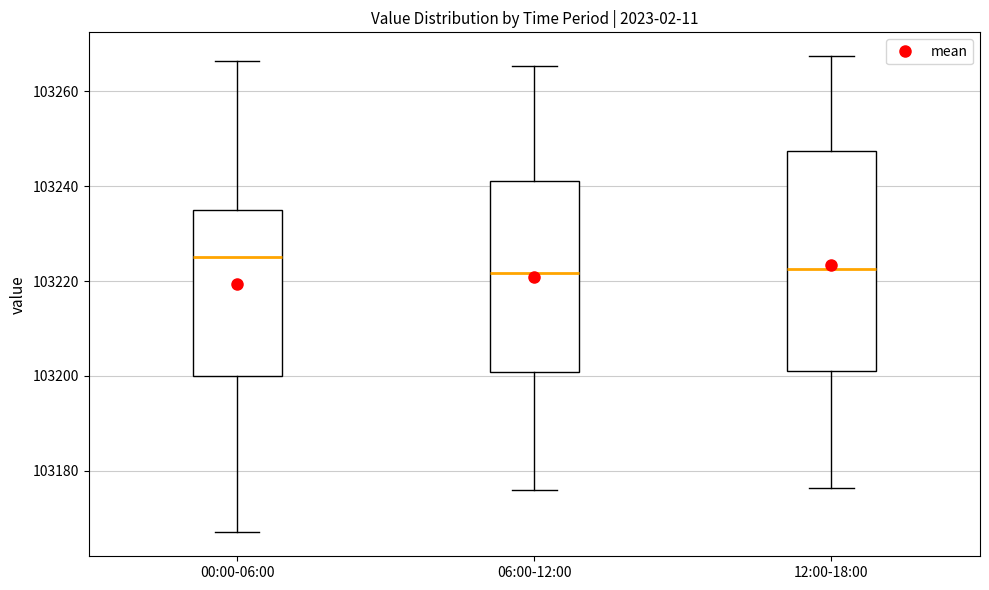

Comparing the boxes themselves (not the whiskers), which one is the tallest?

12:00-18:00